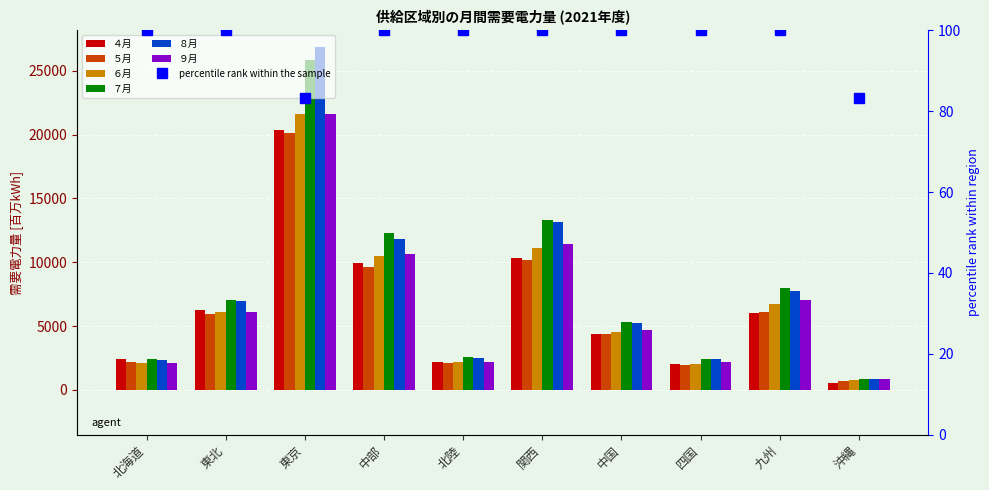

Which series has the largest total across all categories?

７月